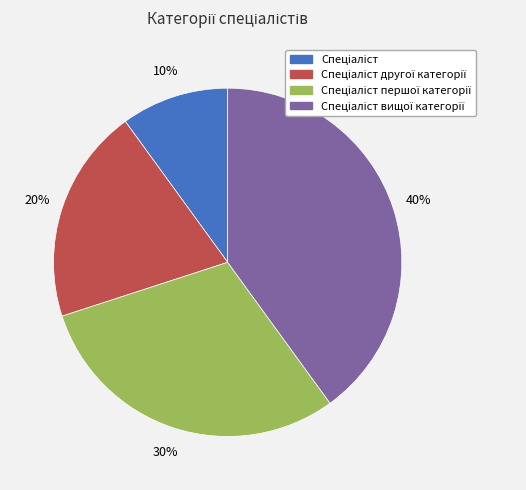

To the nearest percent, what is the average slice percentage?

25%